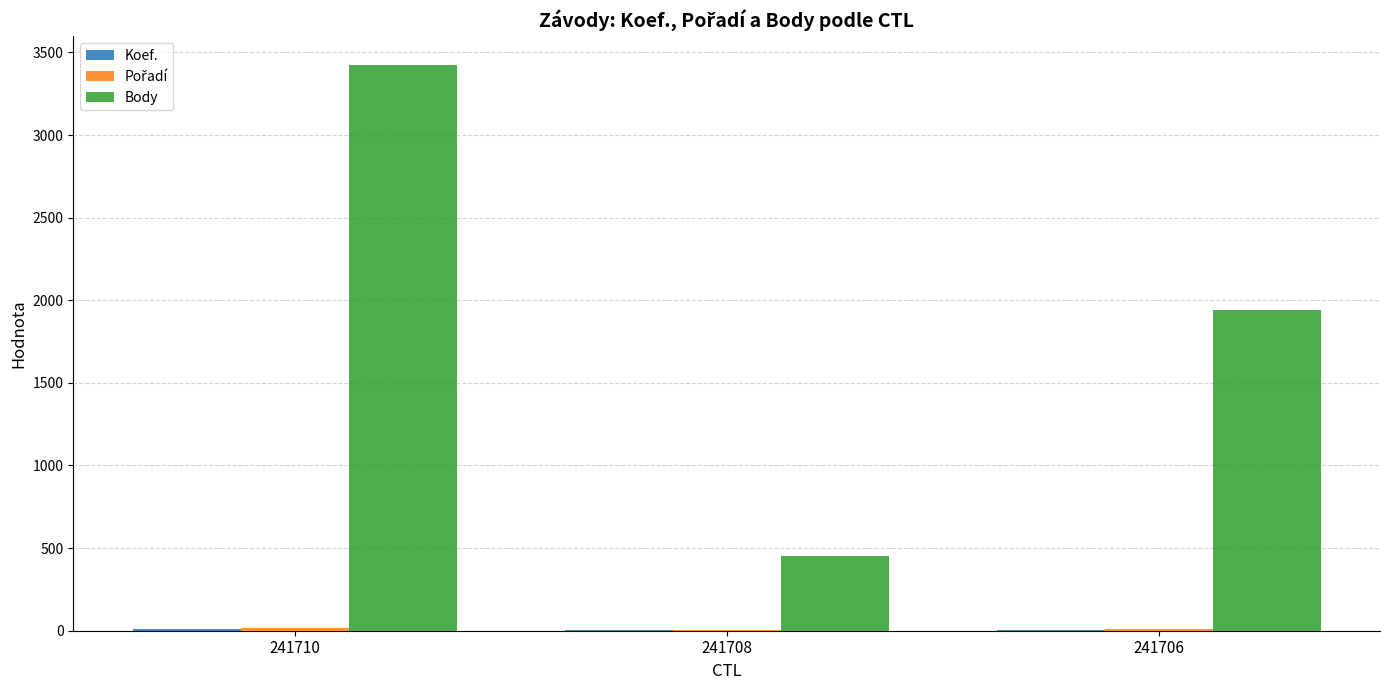

Which label corresponds to the largest value in the chart?

241710